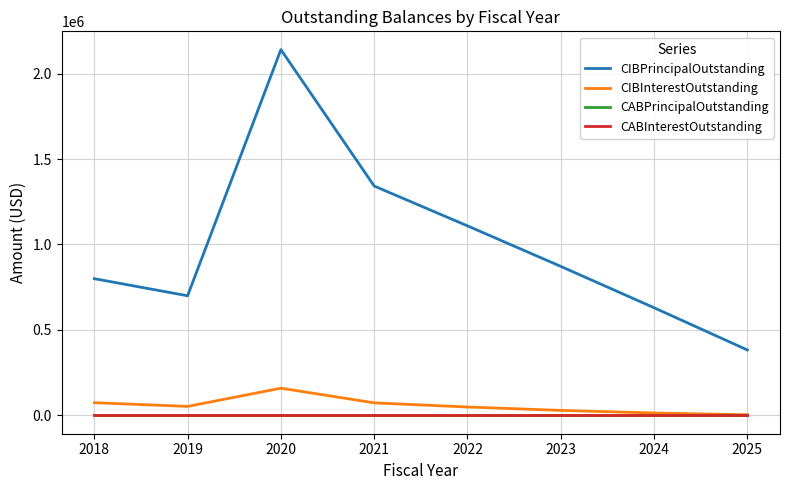

True or false: CIBInterestOutstanding has a value of 14304.7 at 2024.

True